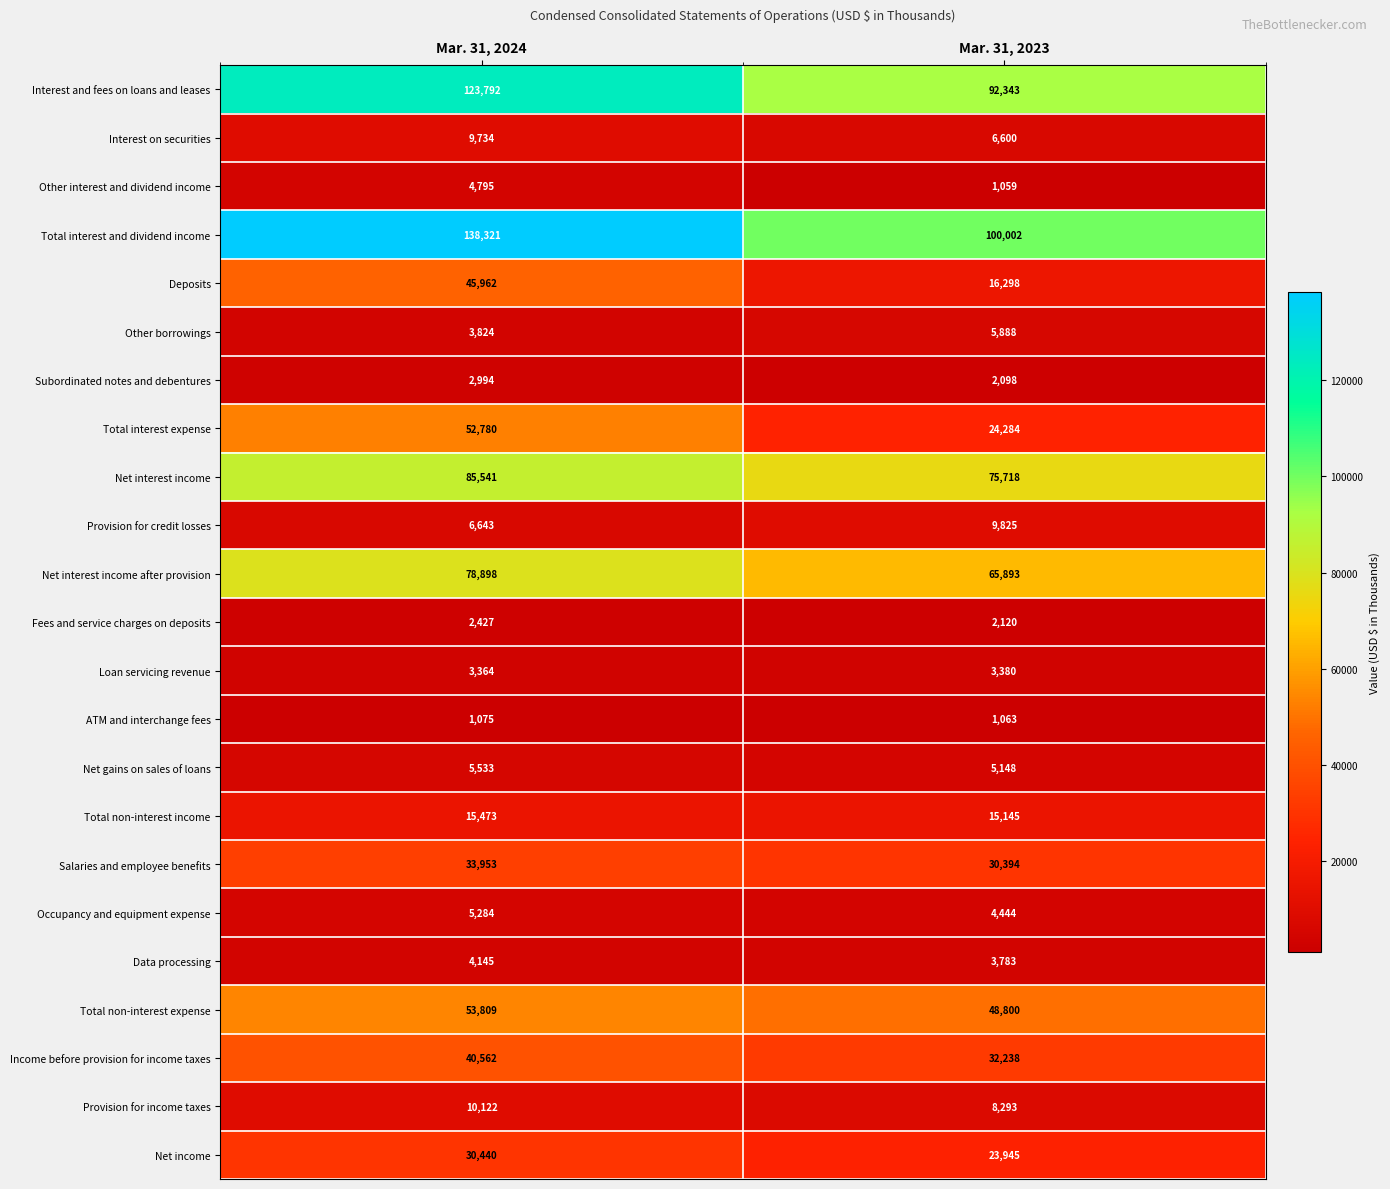

What is the average value of the Total interest expense series?

38532